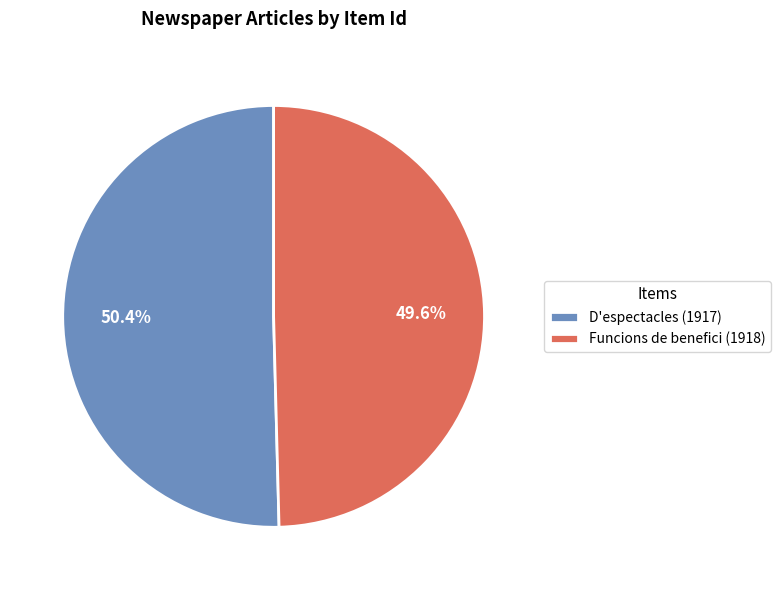

What portion of the pie excludes Funcions de benefici (1918)?

50.4%